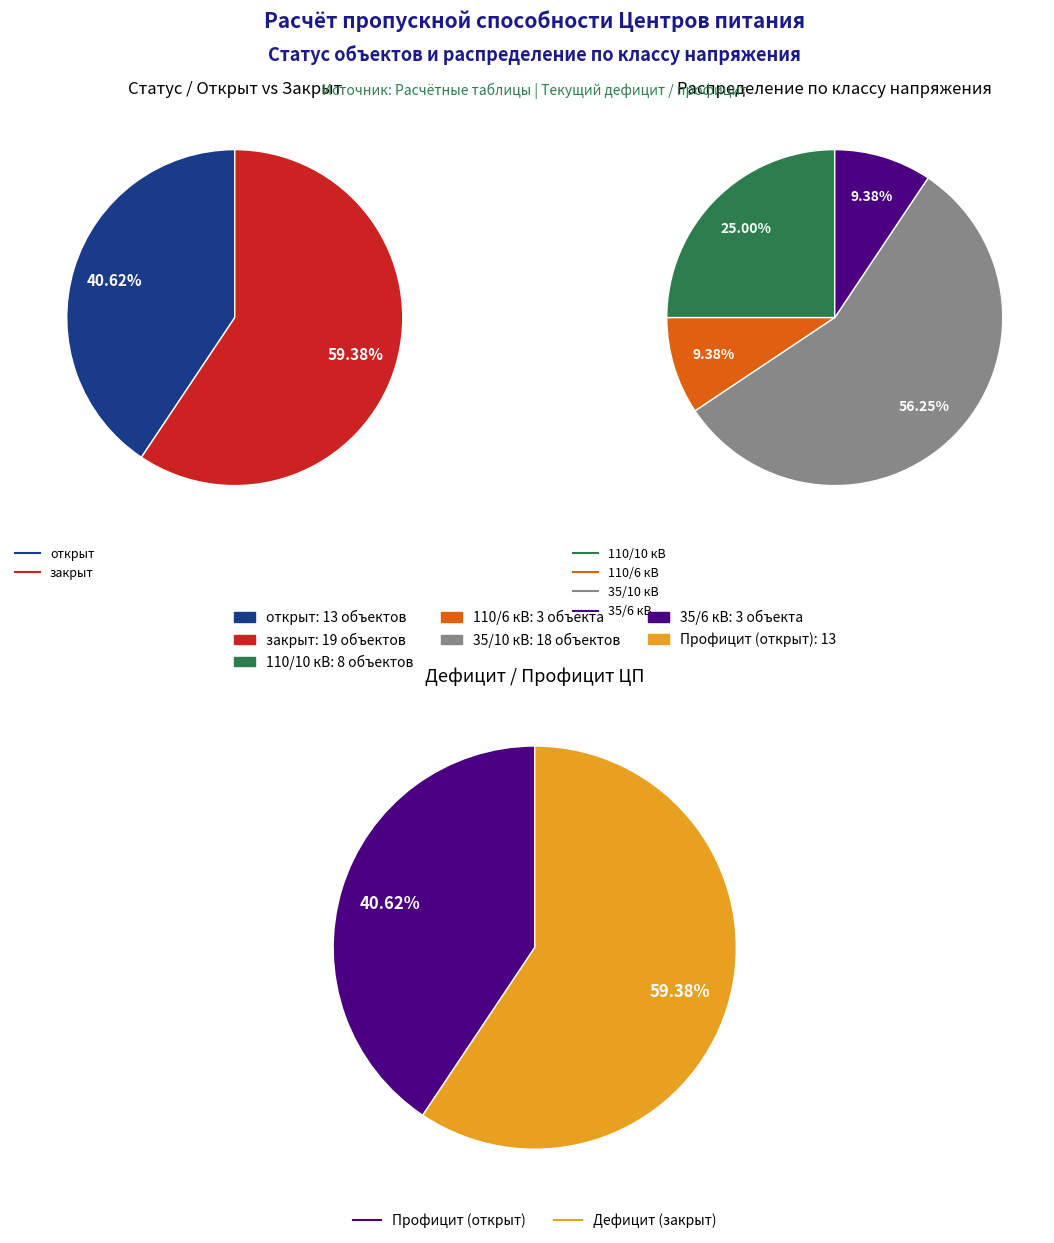

Is there any slice that represents more than half of the pie?

Yes